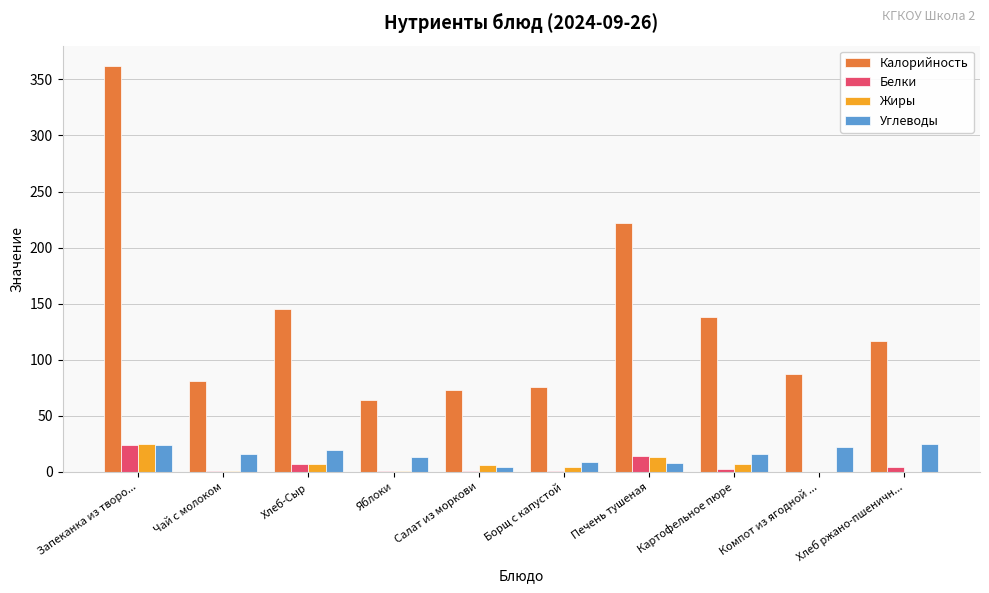

The Калорийность series shows 138.0 at Картофельное пюре. True or false?

True